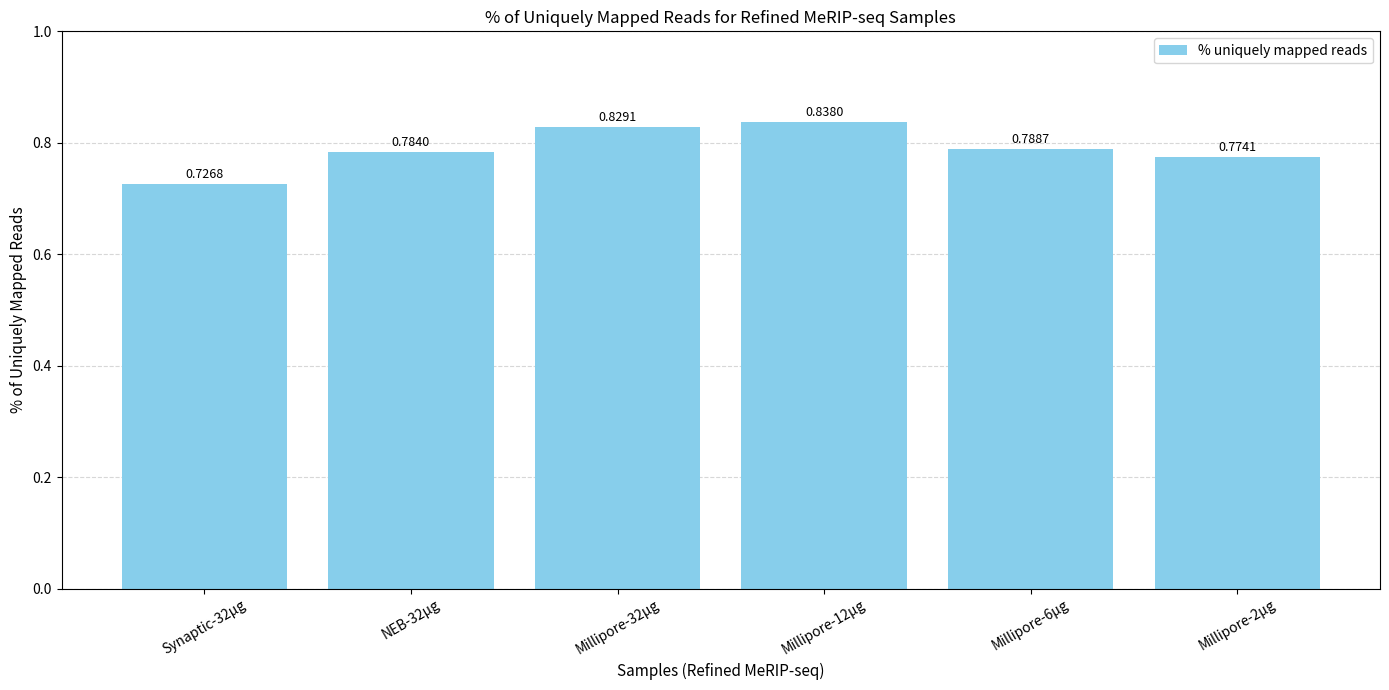

What is the change in value from NEB-32µg to Millipore-12µg?

+0.1